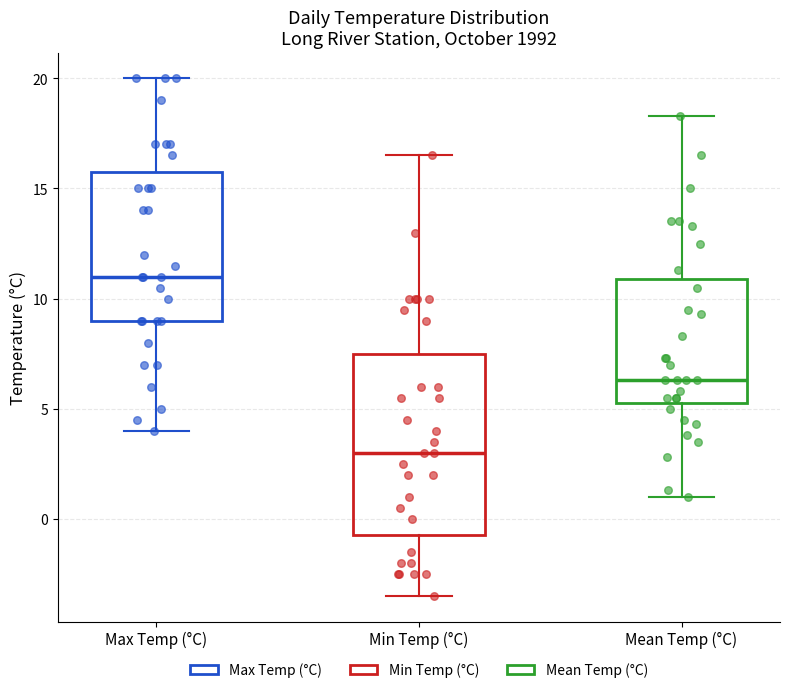

Reading left to right, transcribe this box plot: for each box, give where its median line is, the range the box spans, and where its two whiskers end, as read against the y-axis. The values are not printed on the chart, so give them approximately, as read against the axis.

Max Temp (°C): median 11.0, box 9.0 to 16.0, whiskers 4.0 to 20.0
Min Temp (°C): median 3.0, box -0.5 to 7.5, whiskers -3.5 to 16.5
Mean Temp (°C): median 6.5, box 5.5 to 11.0, whiskers 1.0 to 18.5